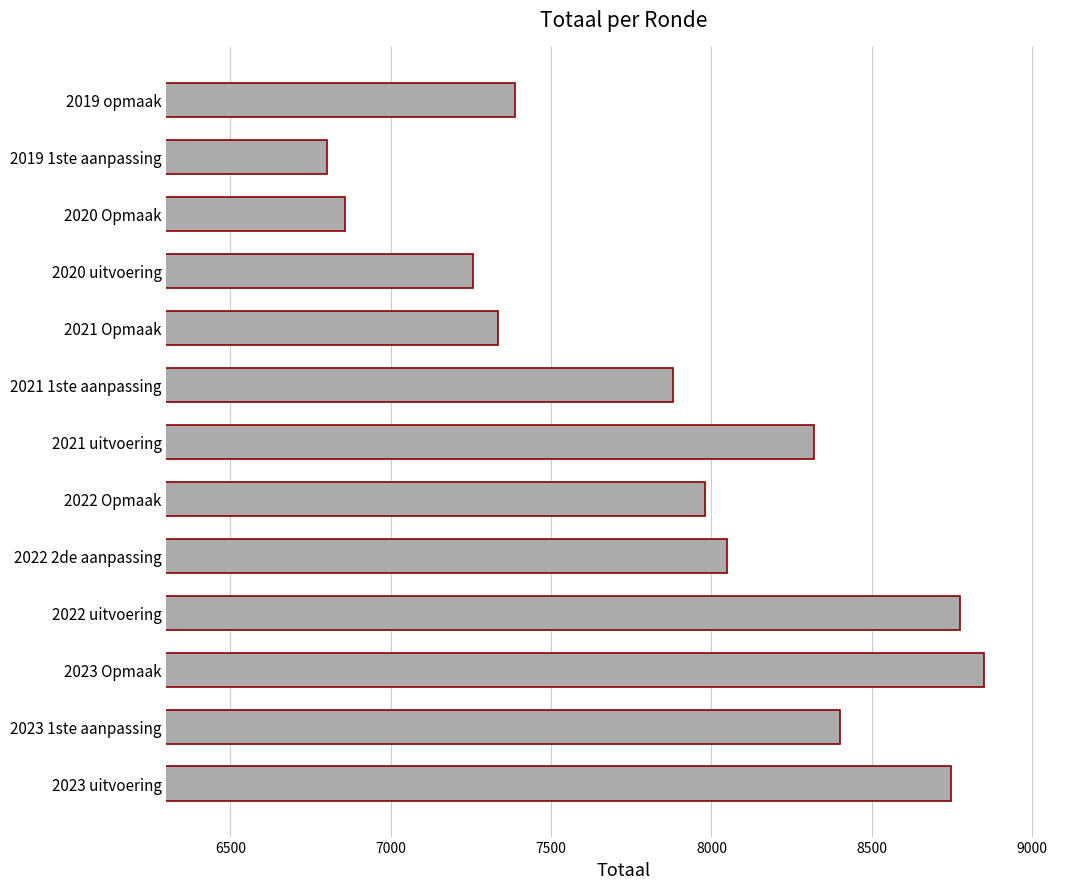

List the labels in order of value, largest first.

2023 Opmaak, 2022 uitvoering, 2023 uitvoering, 2023 1ste aanpassing, 2021 uitvoering, 2022 2de aanpassing, 2022 Opmaak, 2021 1ste aanpassing, 2019 opmaak, 2021 Opmaak, 2020 uitvoering, 2020 Opmaak, 2019 1ste aanpassing